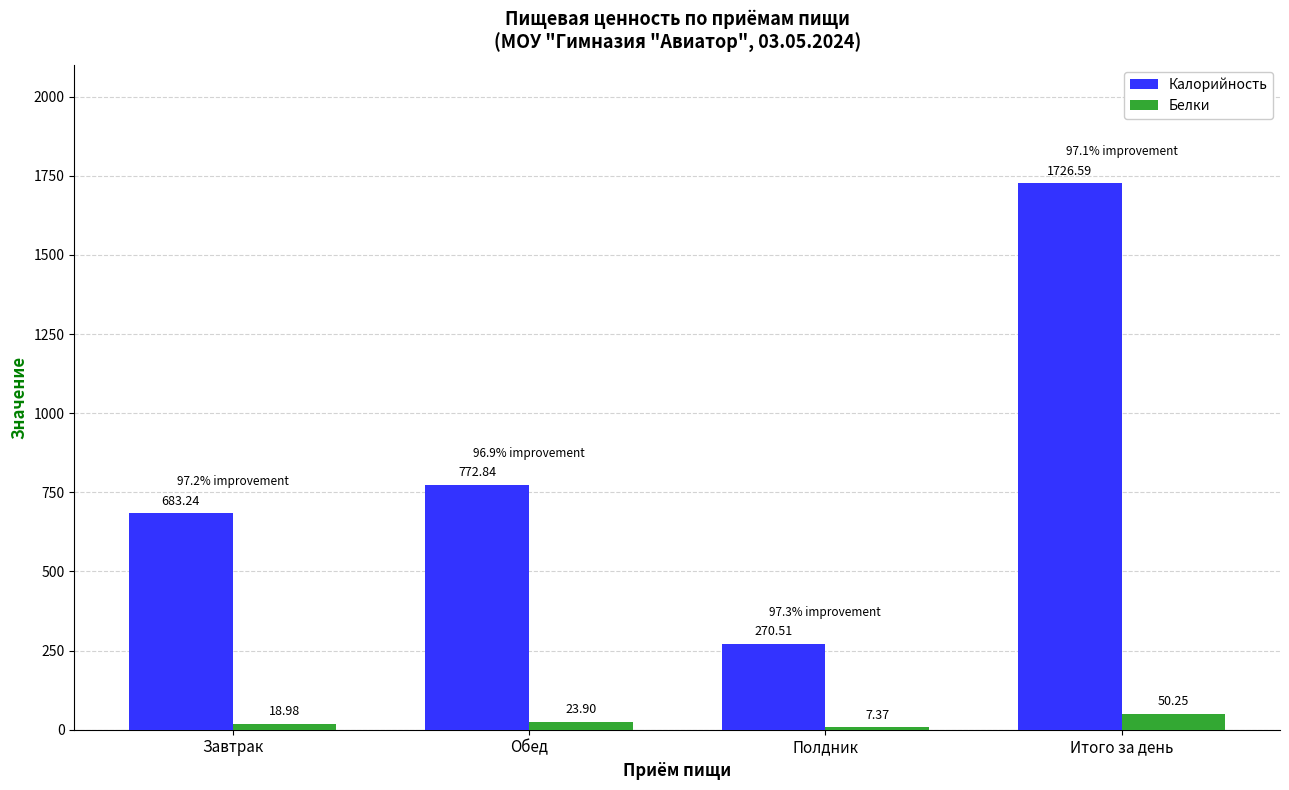

What is the value of the Белки bar at the 1st from the left?

19.0